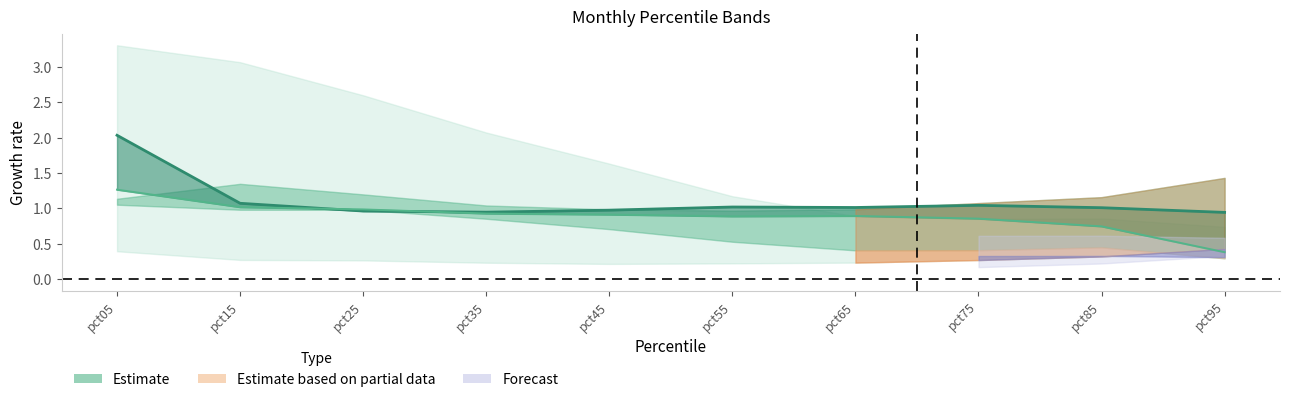

The Sep_line series shows 0.9 at pct45. True or false?

True